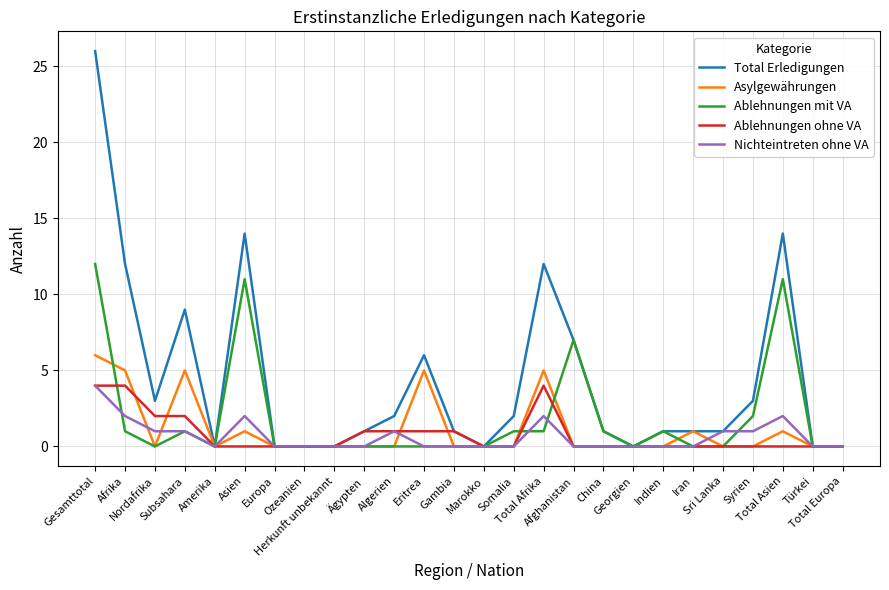

Which series has the largest total across all categories?

Total Erledigungen